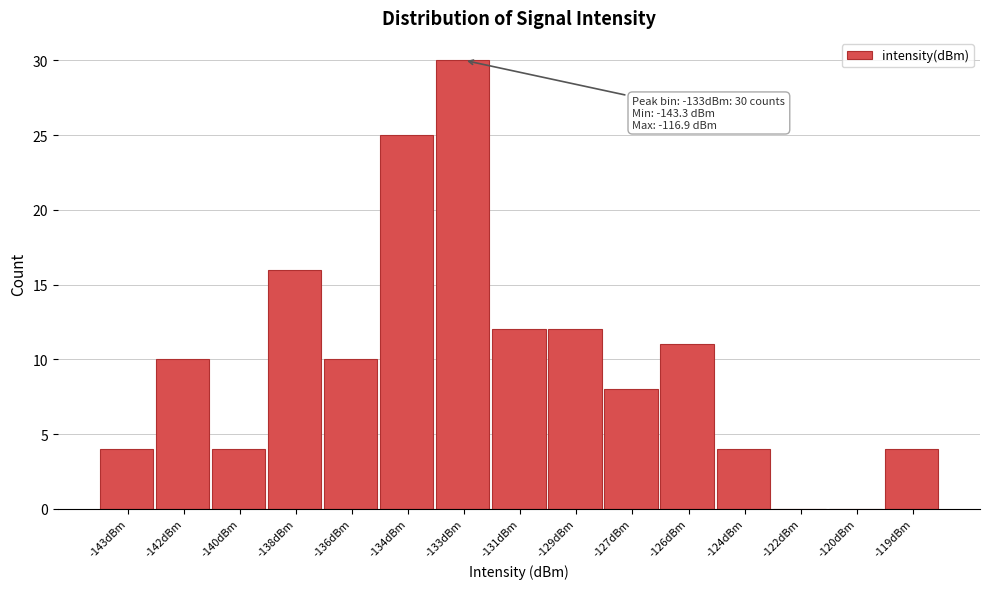

Reading left to right, transcribe all the data shown in this chart.

-143dBm=4	-142dBm=10	-140dBm=4	-138dBm=16	-136dBm=10	-134dBm=25	-133dBm=30	-131dBm=12	-129dBm=12	-127dBm=8	-126dBm=11	-124dBm=4	-122dBm=0	-120dBm=0	-119dBm=4